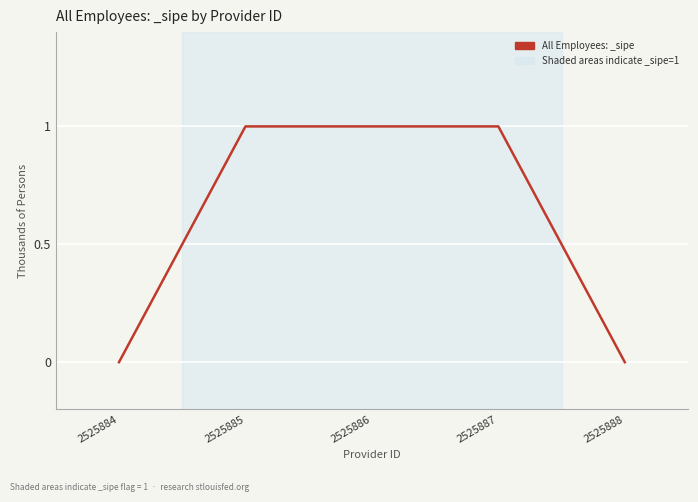

What value does the data have at 2525887?

1